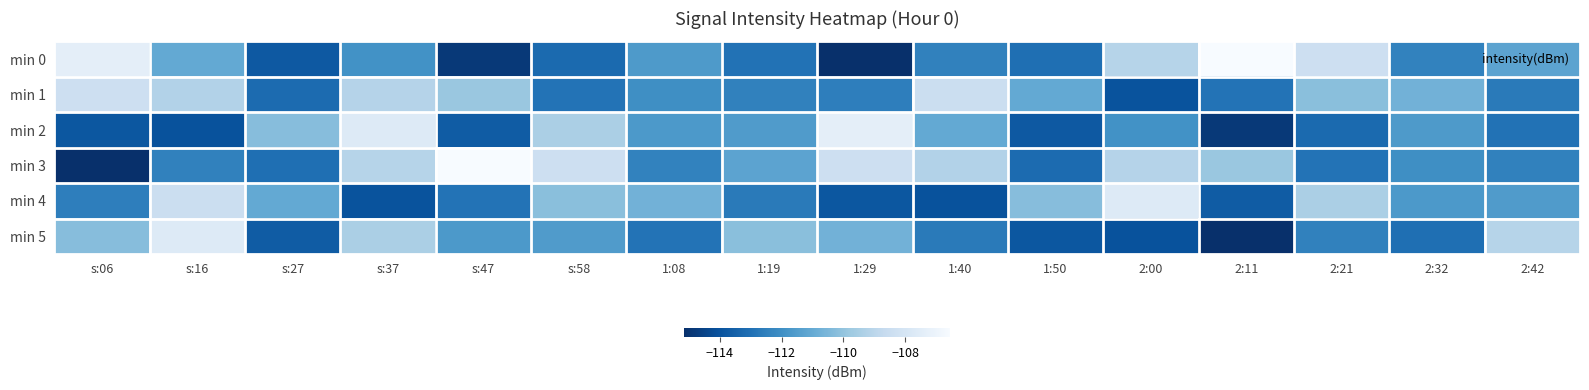

At 2:32, list the series in order from smallest to largest.

min 5, min 0, min 3, min 4, min 2, min 1